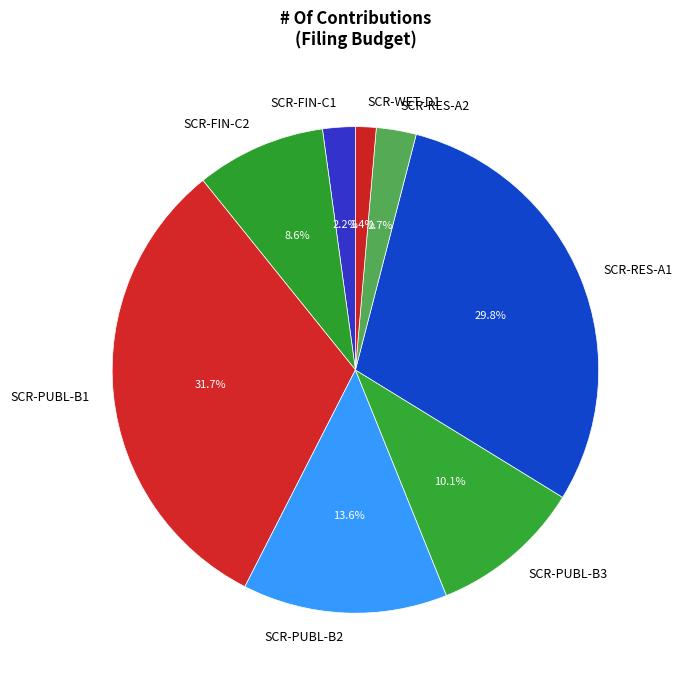

Which has a higher value, SCR-WET-D1 or SCR-RES-A2?

SCR-RES-A2